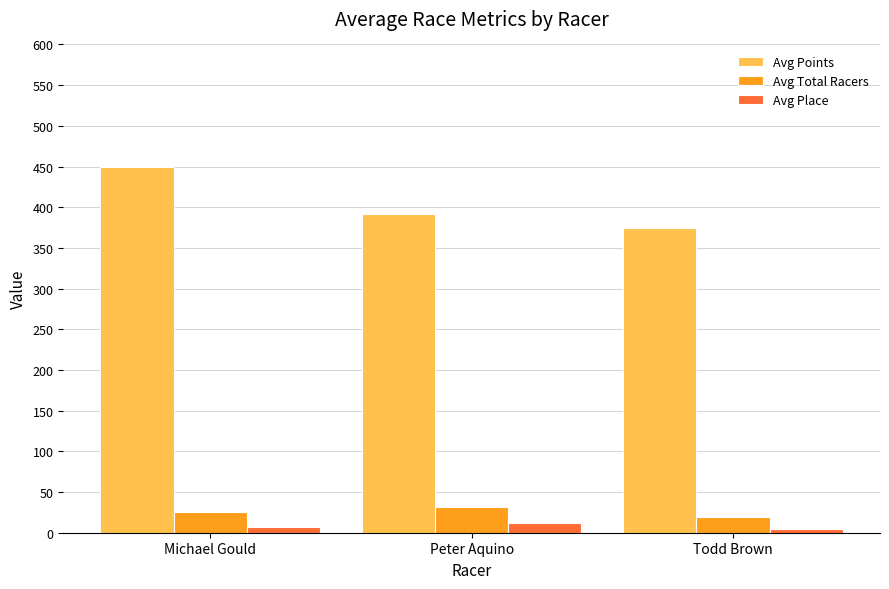

What is the maximum value shown in the chart?

449.1